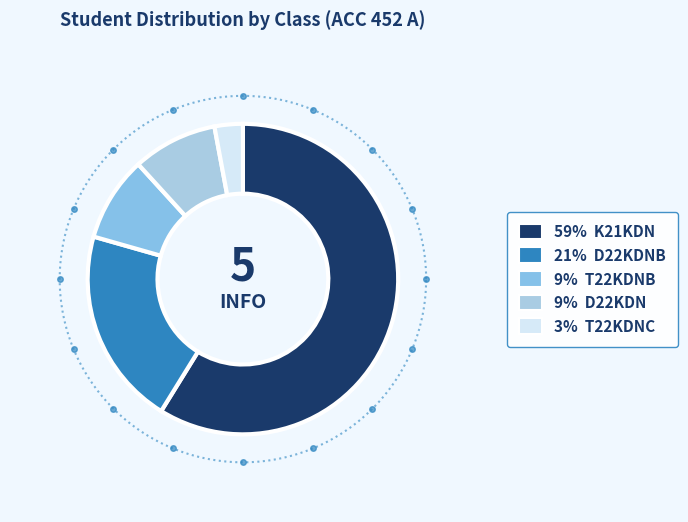

What portion of the pie excludes D22KDN?

91.2%